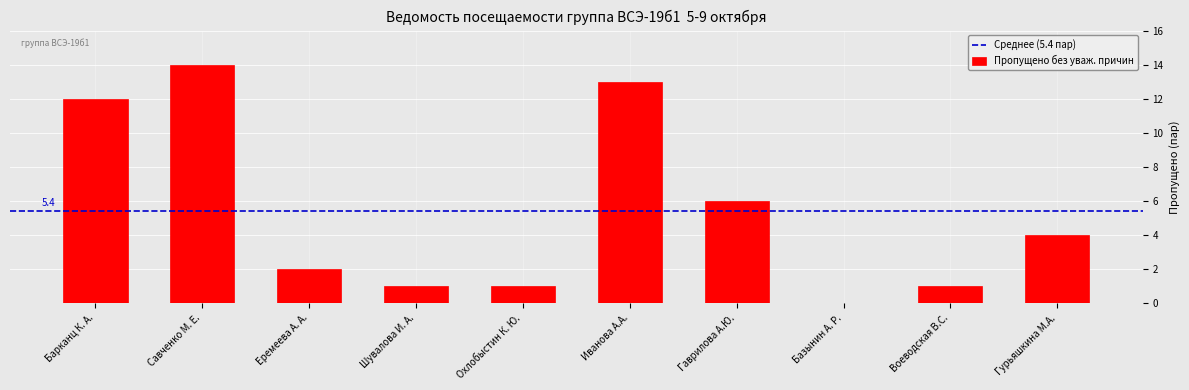

Are the bars horizontal?

No